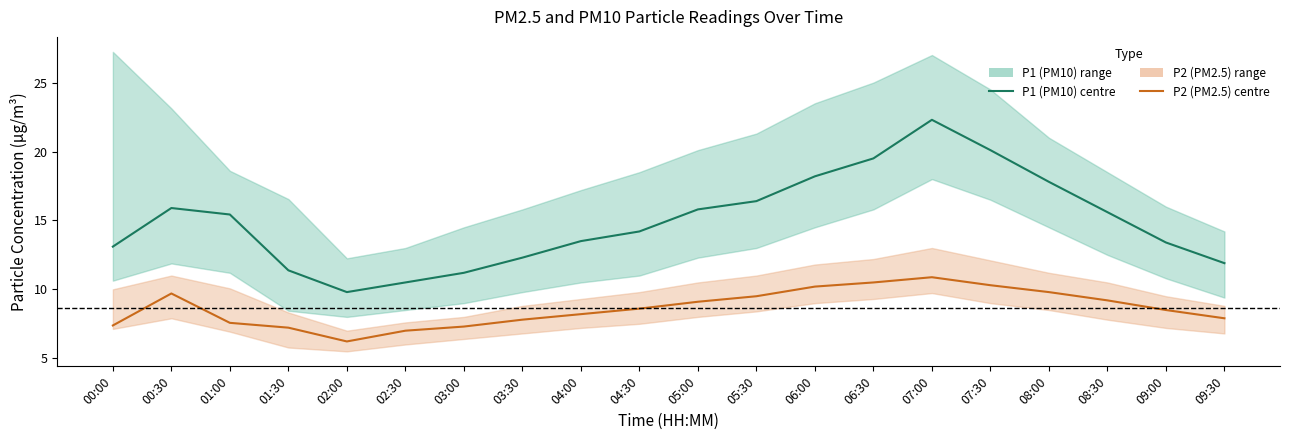

Is it true that P2 (PM2.5) equals 7.8 at 03:30?

True